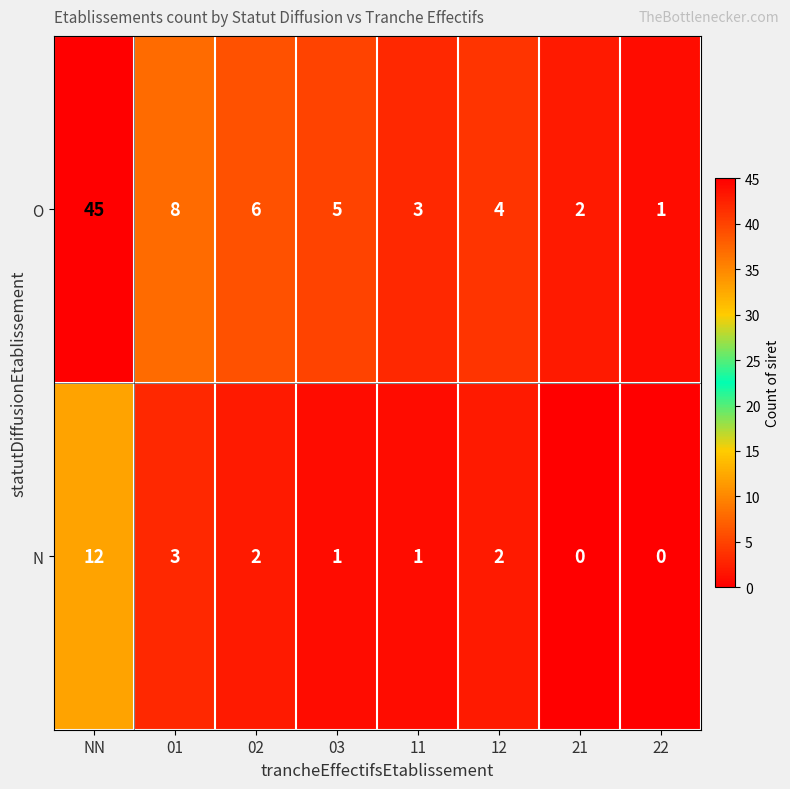

What is the sum of all O values?

74